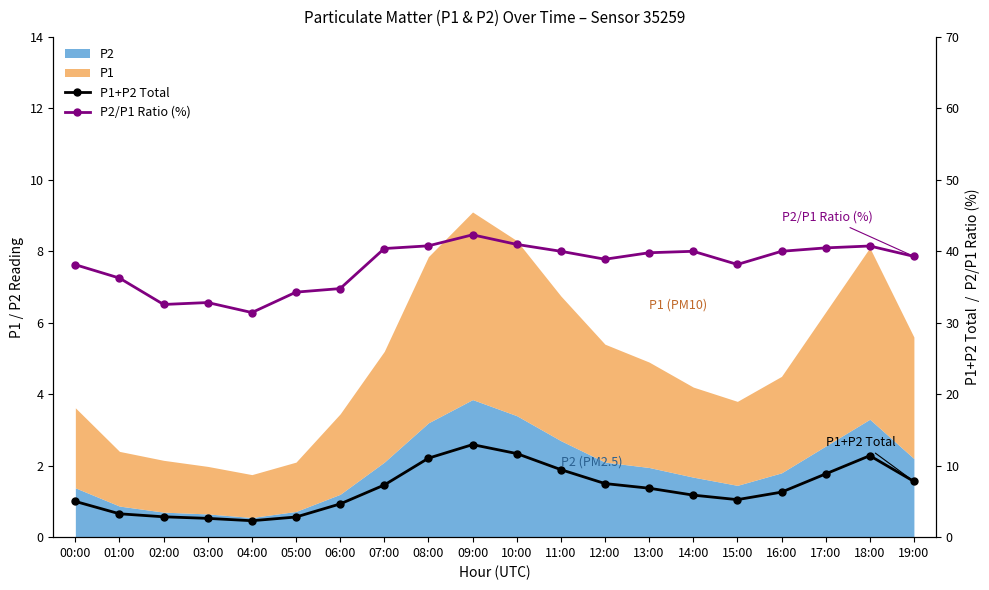

Is the value of P1+P2 Total at 08:00 greater than the value of P2/P1 Ratio (%) at 08:00?

No